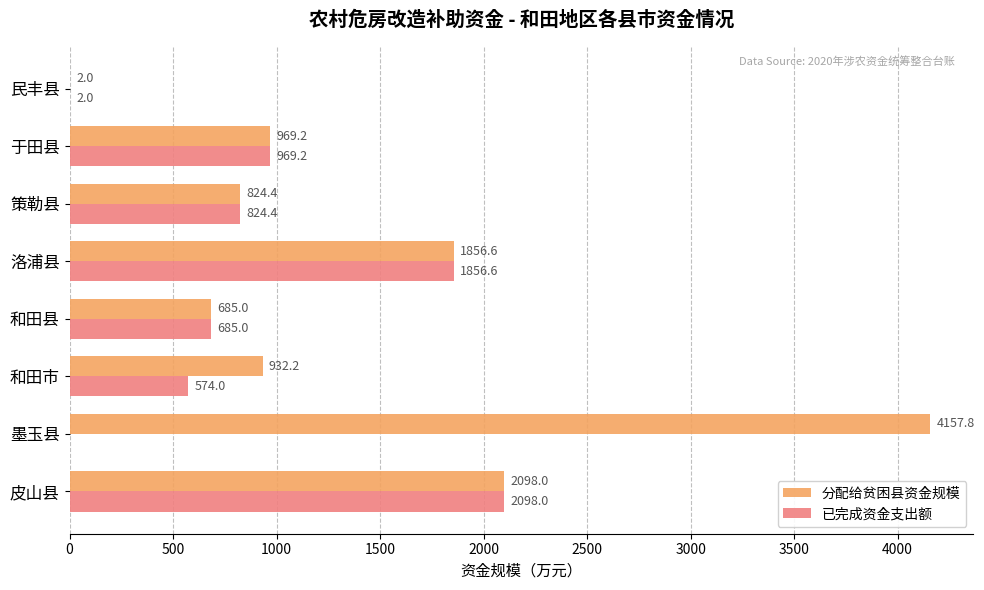

Is it true that 已完成资金支出额 equals 1132.6 at 皮山县?

False